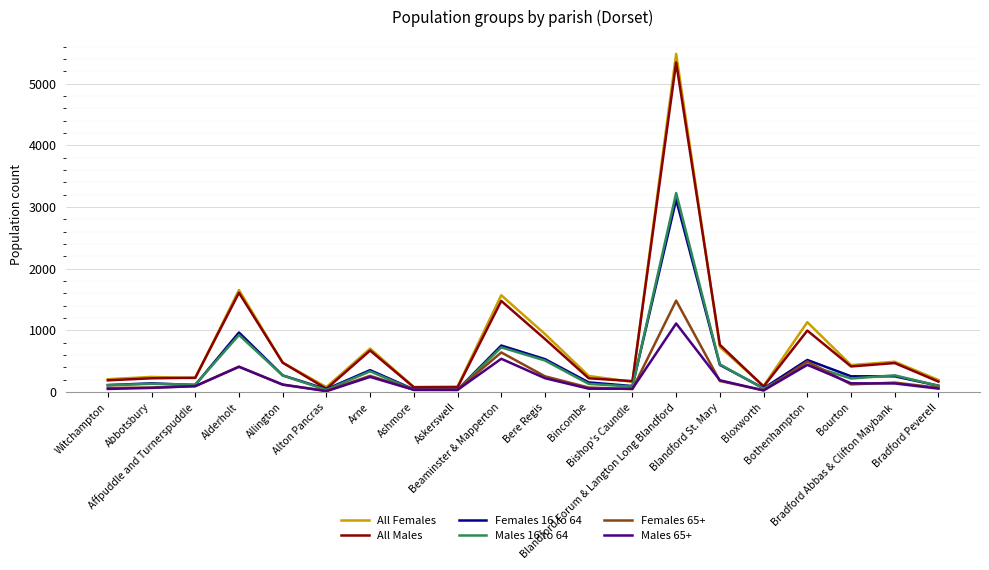

What is the maximum value for All Females?

5482